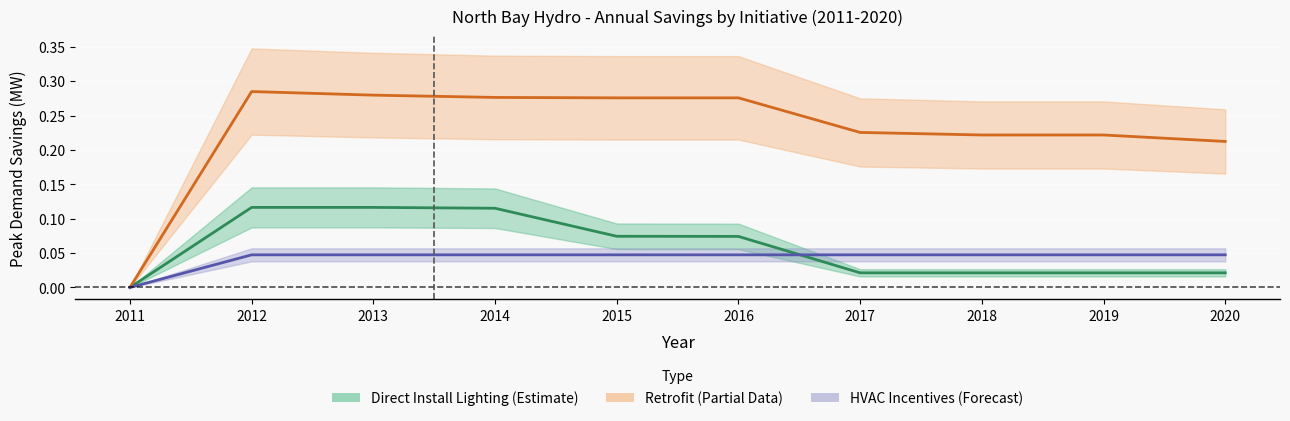

Reading left to right, extract all data points from this chart.

Direct Install Lighting (MW): 0.0	0.1	0.1	0.1	0.1	0.1	0.0	0.0	0.0	0.0
Retrofit (MW): 0.0	0.3	0.3	0.3	0.3	0.3	0.2	0.2	0.2	0.2
HVAC Incentives (MW): 0.0	0.0	0.0	0.0	0.0	0.0	0.0	0.0	0.0	0.0